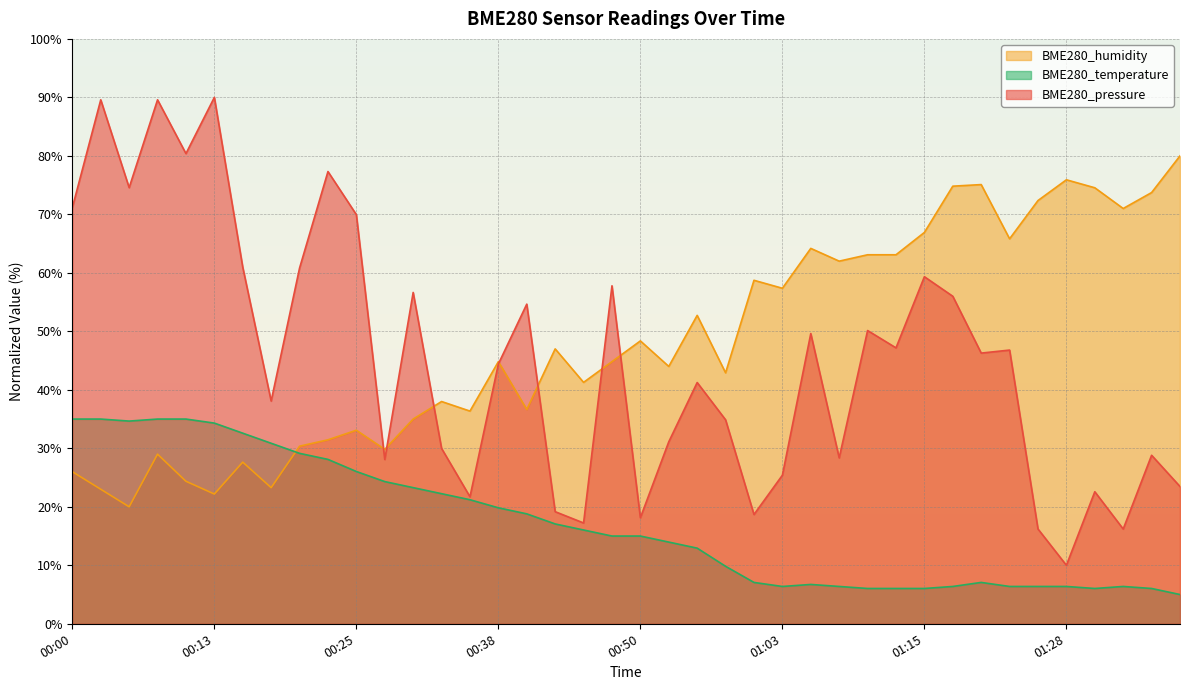

At how many categories does at least one series exceed 80?

4